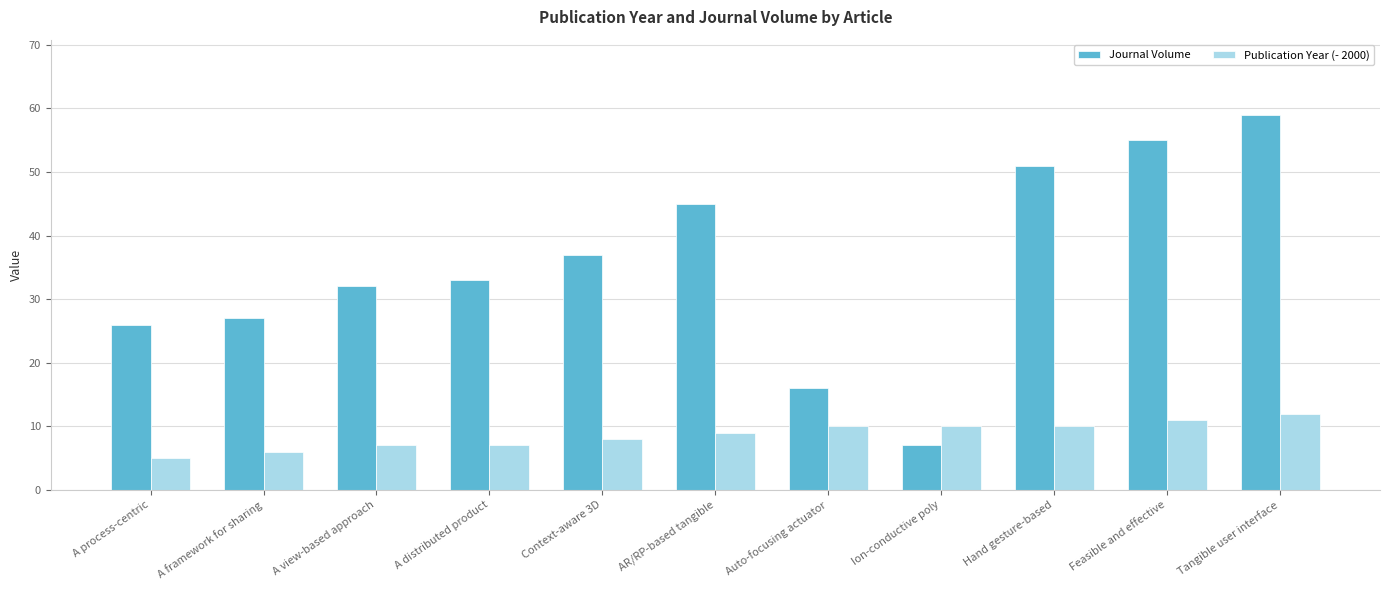

At how many categories does at least one series exceed 52?

2